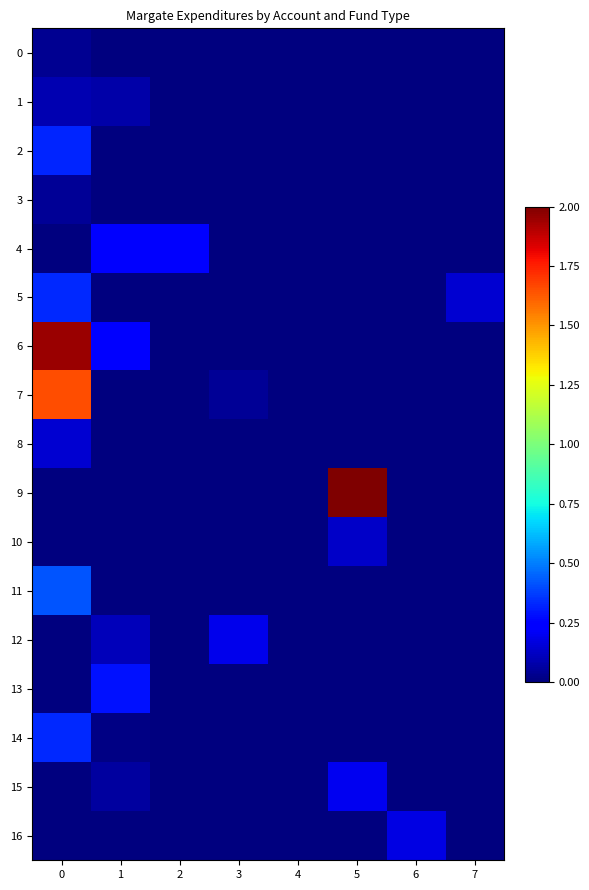

Which series has the largest total across all categories?

6